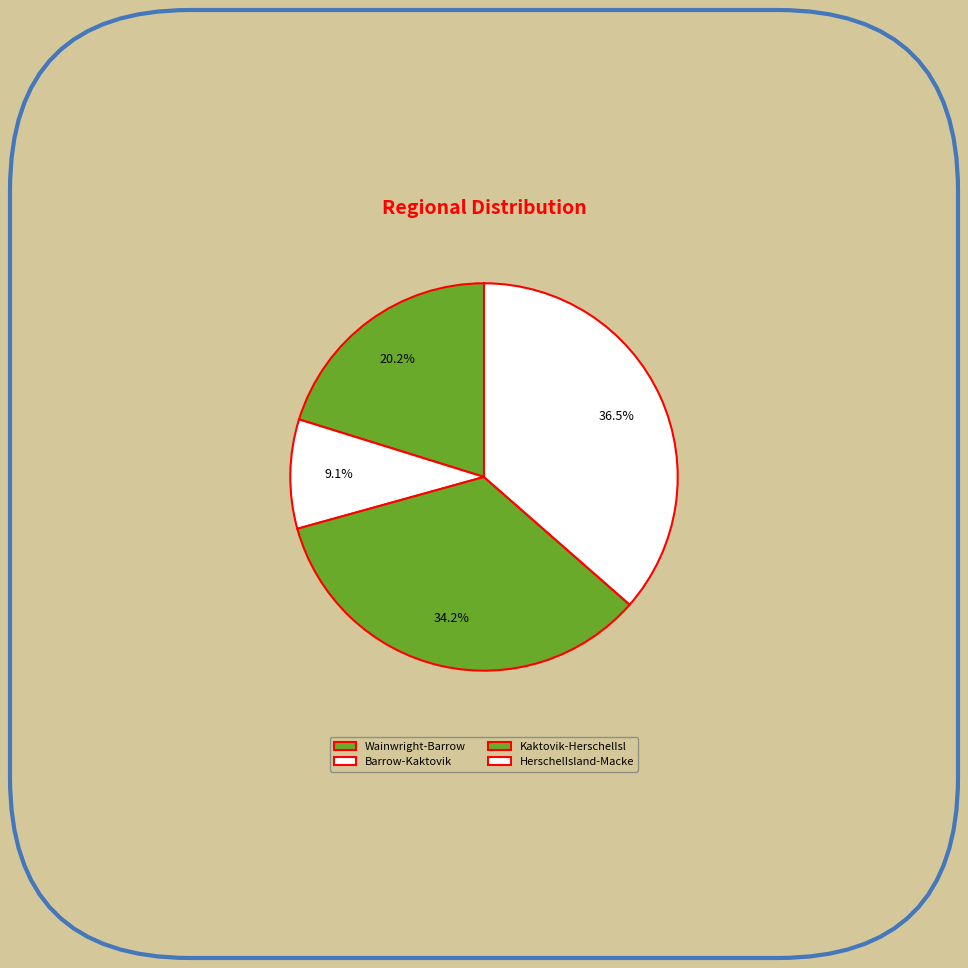

Is it true that Barrow-Kaktovik is 9% of the pie?

True